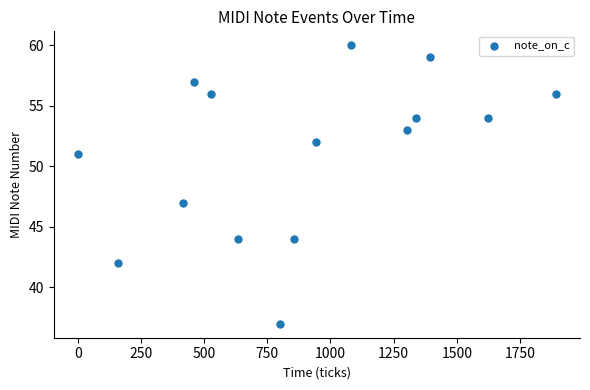

What is the range of X values (max minus min)?

1893